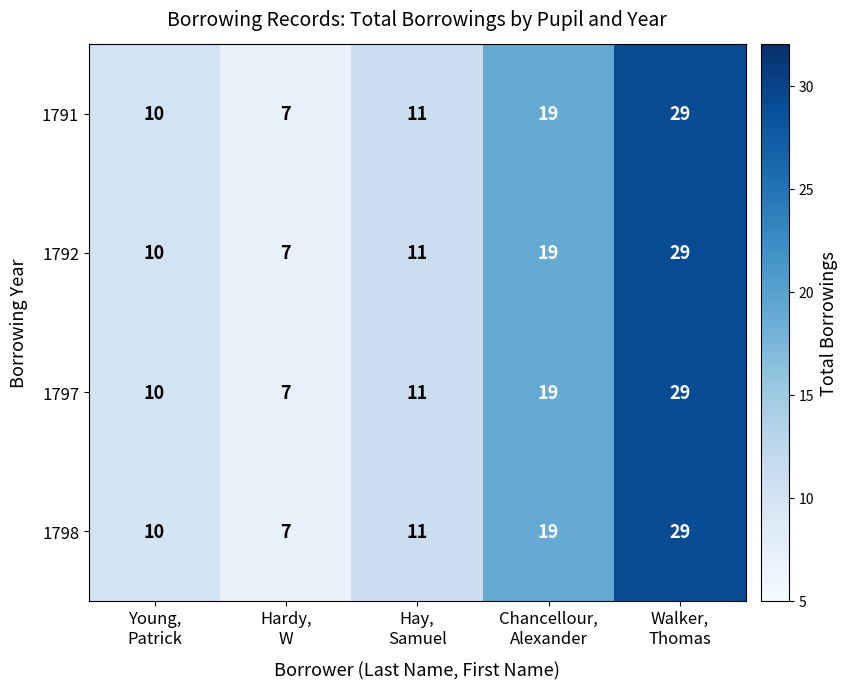

What is the difference between the second highest and second lowest values in the 1792 series?

9